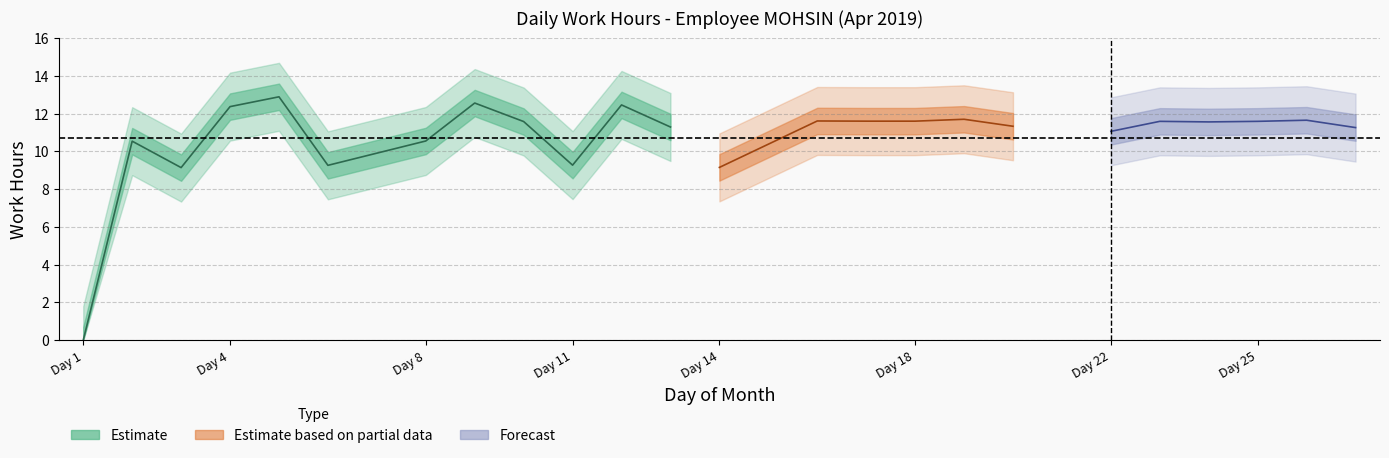

Read the value at 26.

11.7